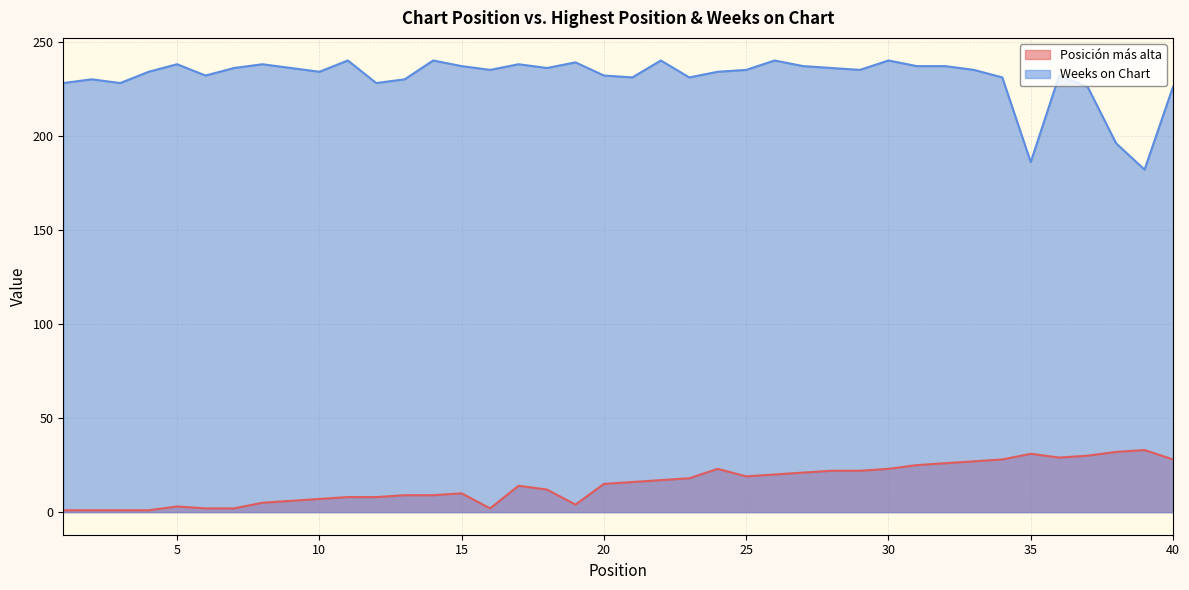

Which series has the largest range (max minus min)?

Weeks on Chart